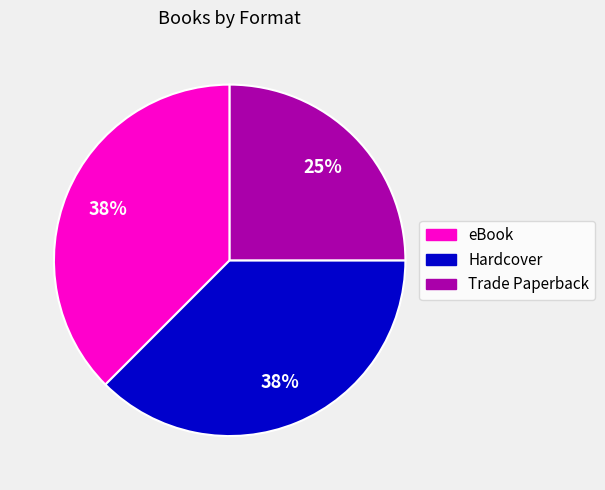

What is the ratio of the value at eBook to the value at Trade Paperback?

1.5